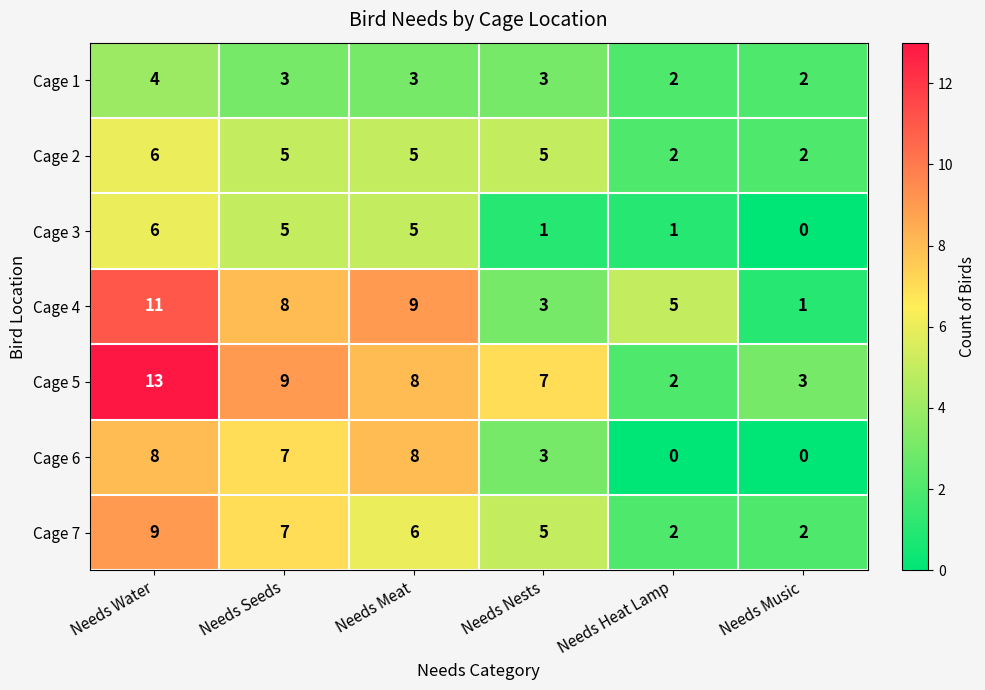

What is the total value across all series at Needs Heat Lamp?

14